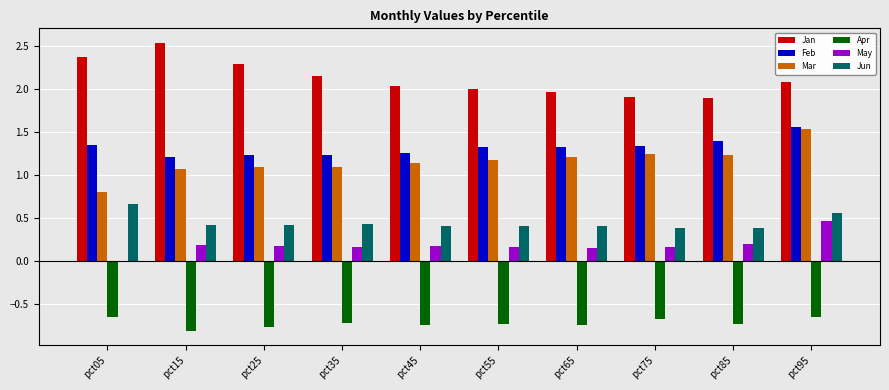

What is the sum of the Jan values at pct15 and pct35?

4.7